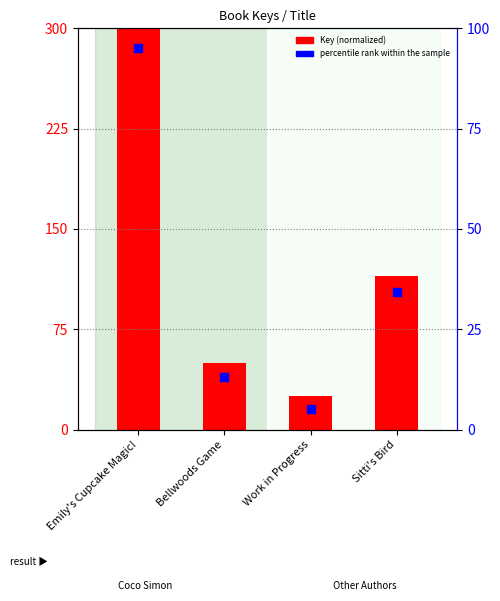

Which series contains the highest Y value?

Key (normalized)